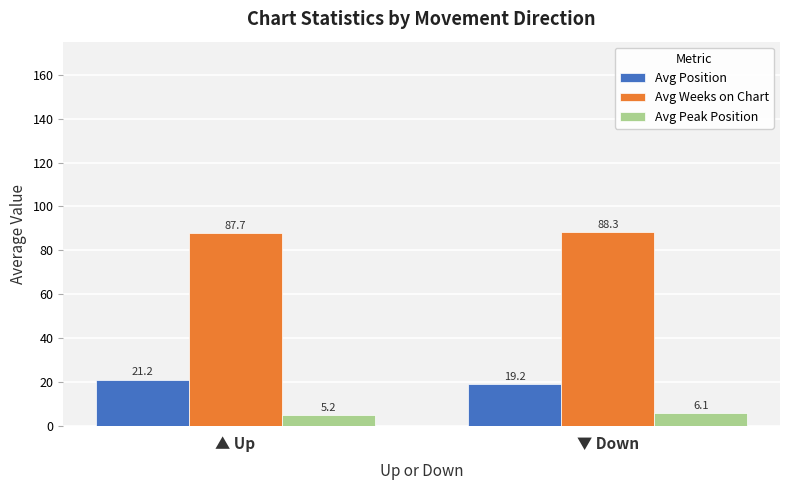

Which series has the largest range (max minus min)?

Avg Position